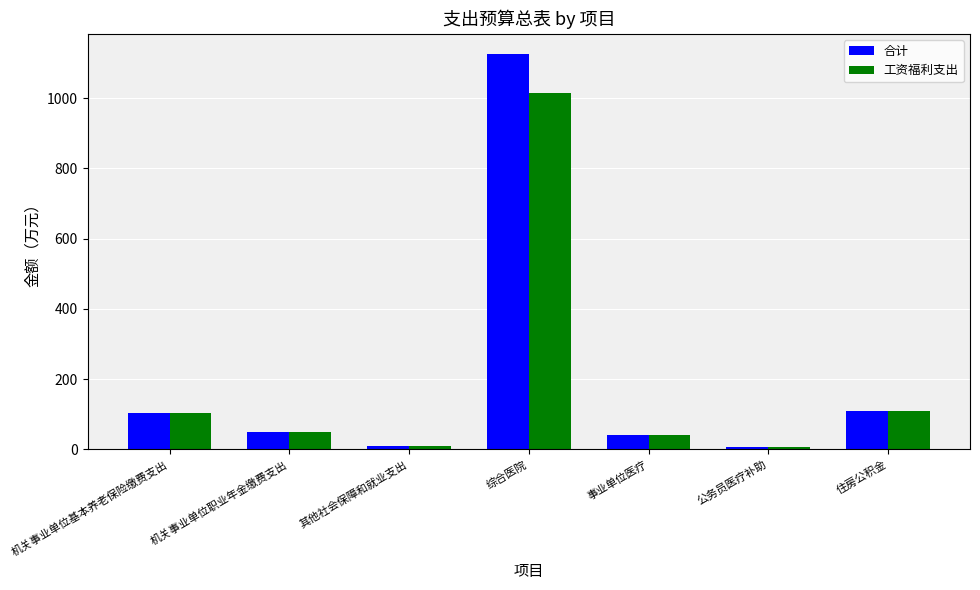

At which category is the sum across all series the highest?

综合医院